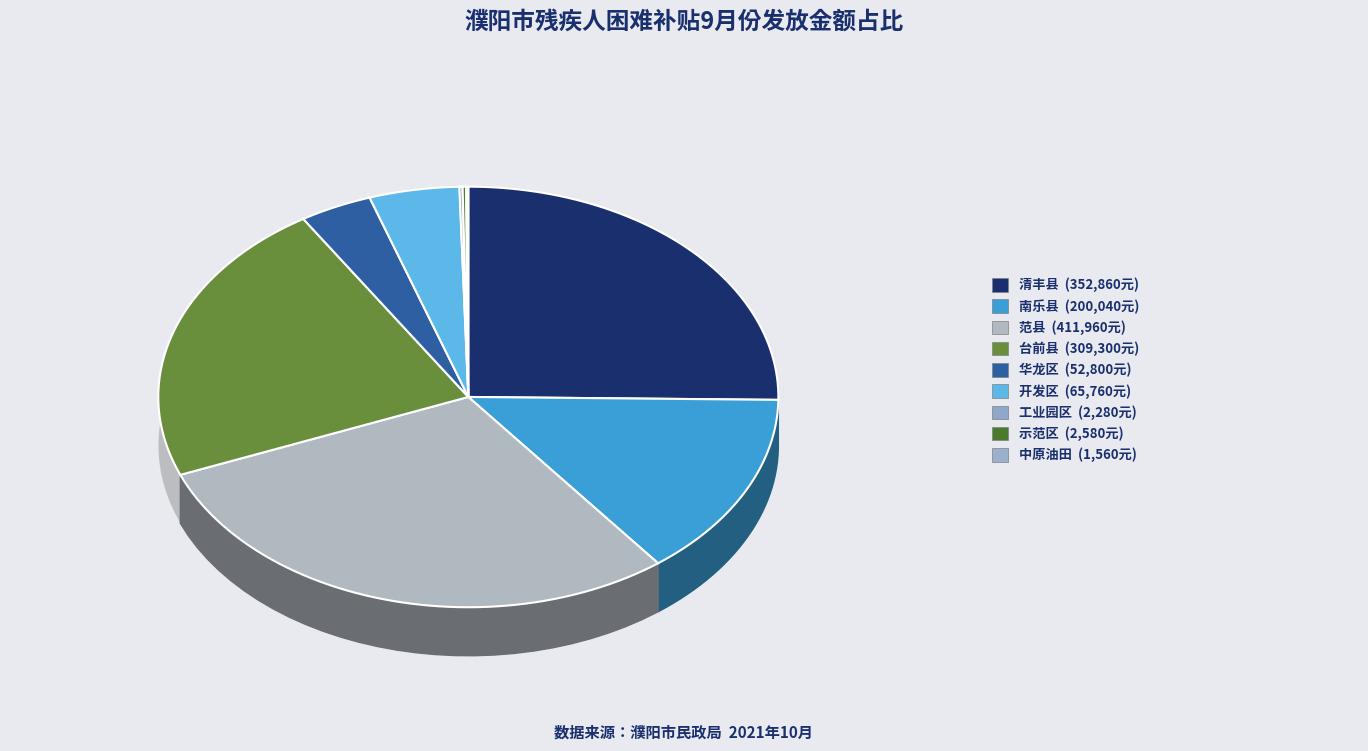

Combined, do 工业园区 and 中原油田 account for over 50%?

No